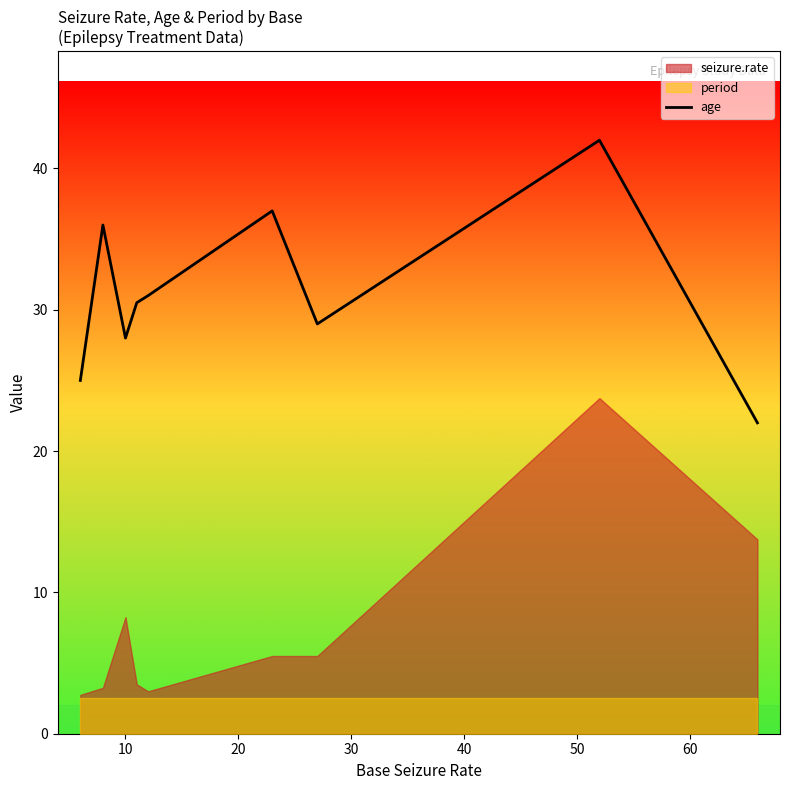

What is the minimum value for age?

22.0